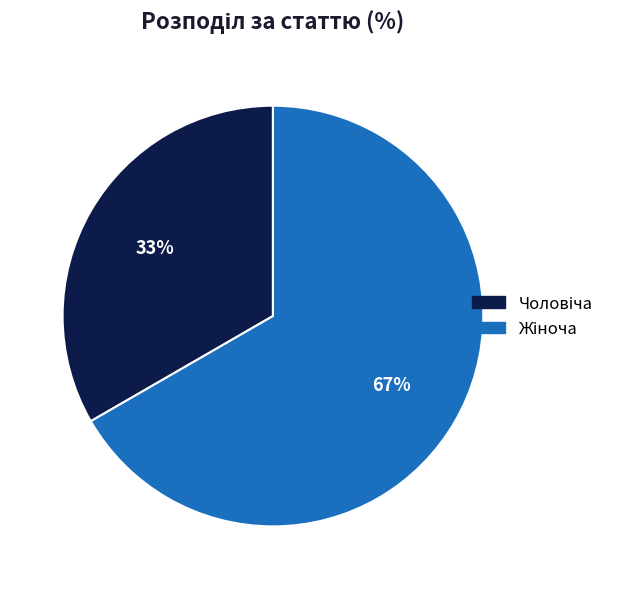

Count the number of slices in the pie.

2